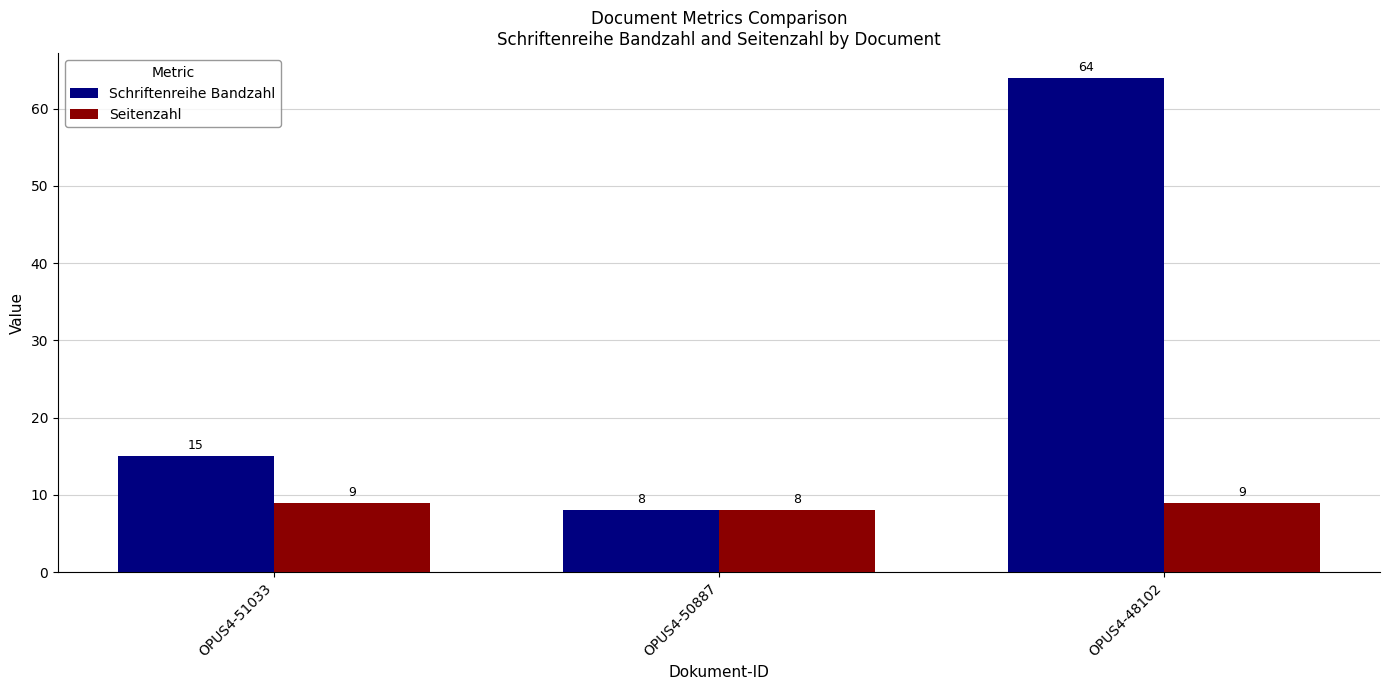

What is the difference between the Schriftenreihe Bandzahl values at OPUS4-50887 and OPUS4-48102?

56